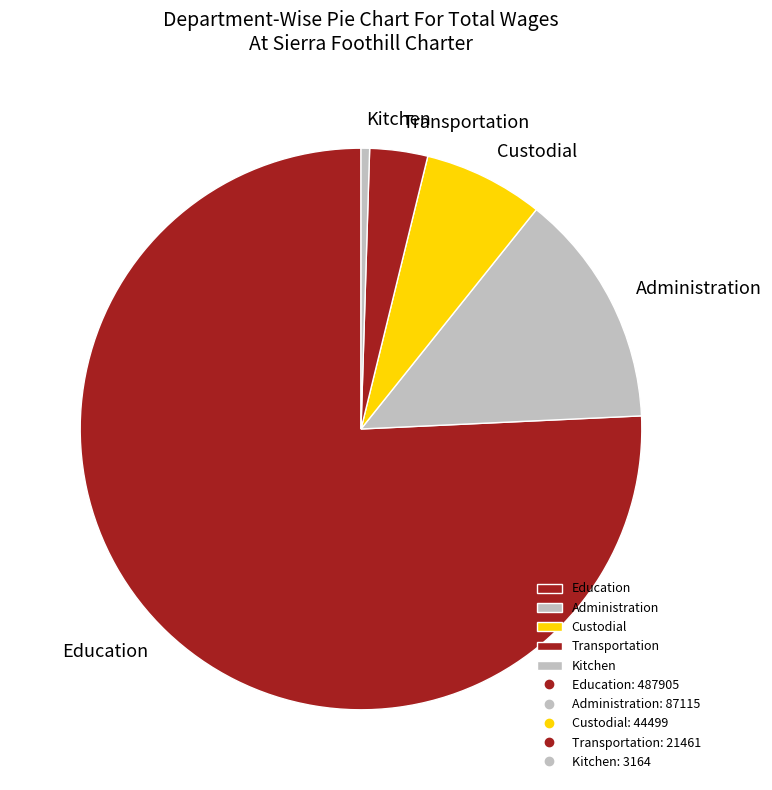

How many slices are in this pie chart?

5